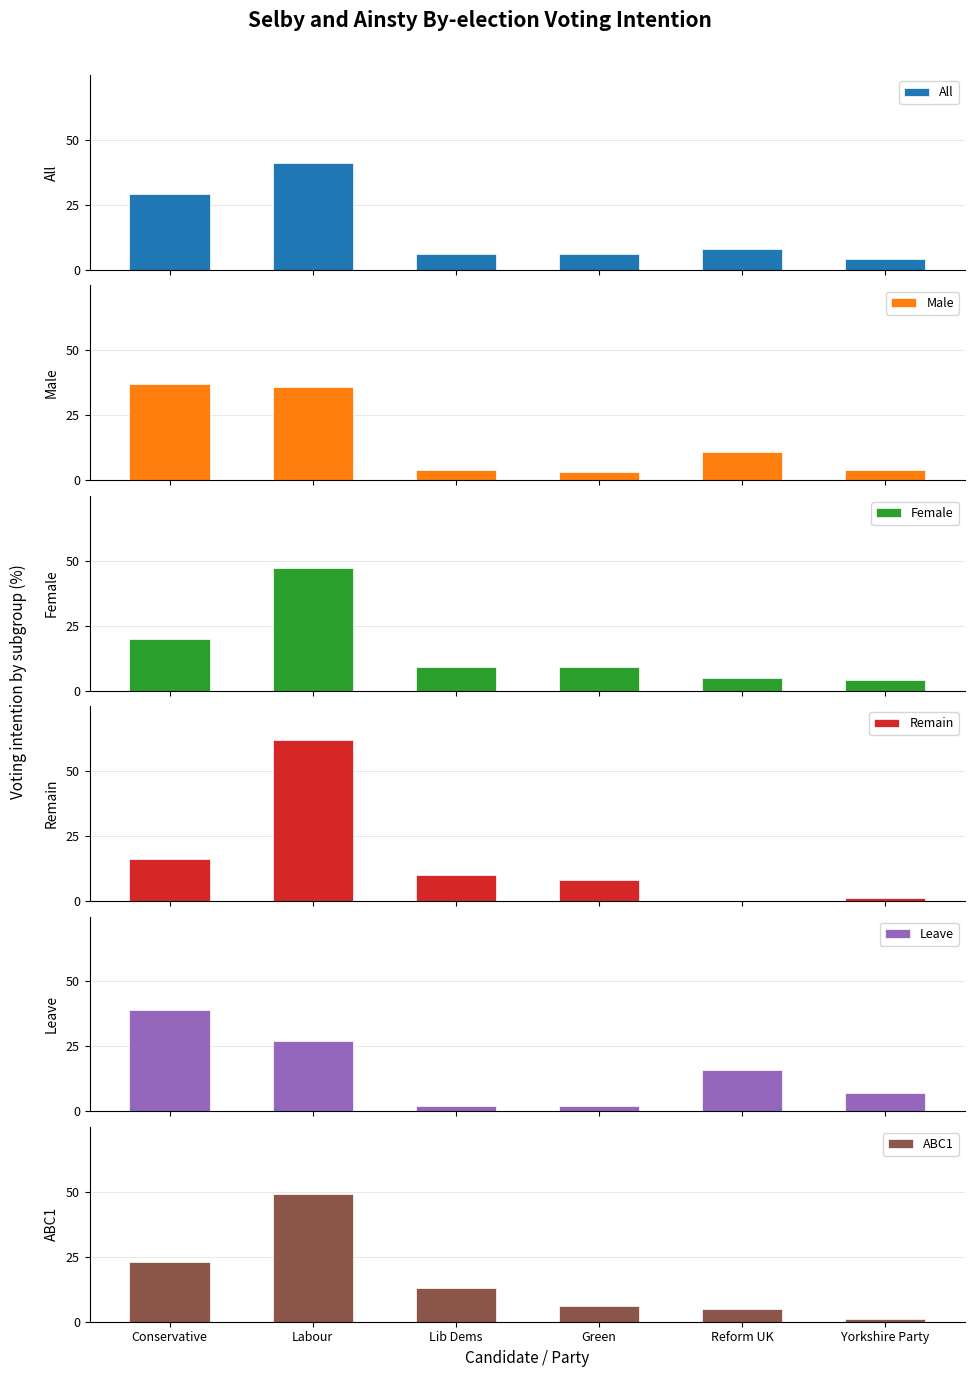

Which category has the lowest value across all series?

Reform UK